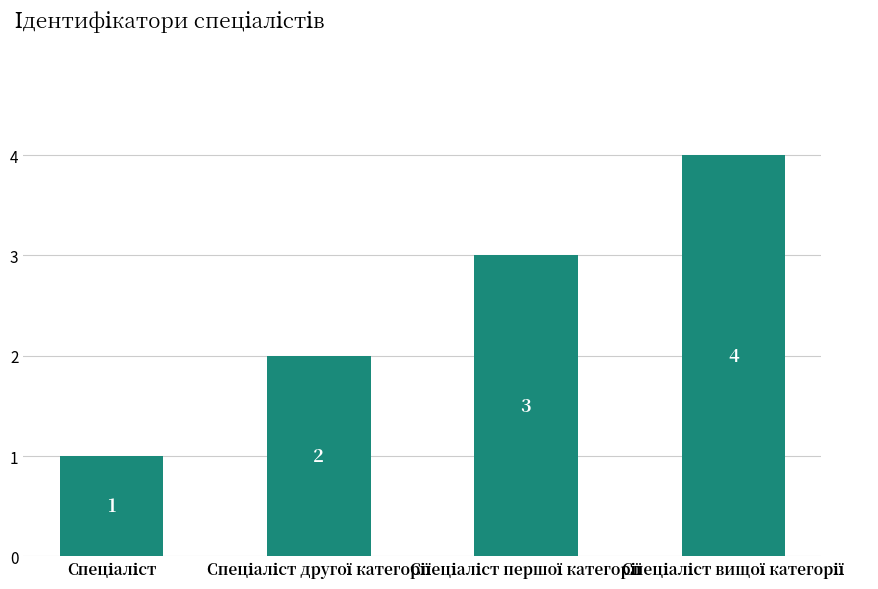

What is the maximum value shown in the chart?

4